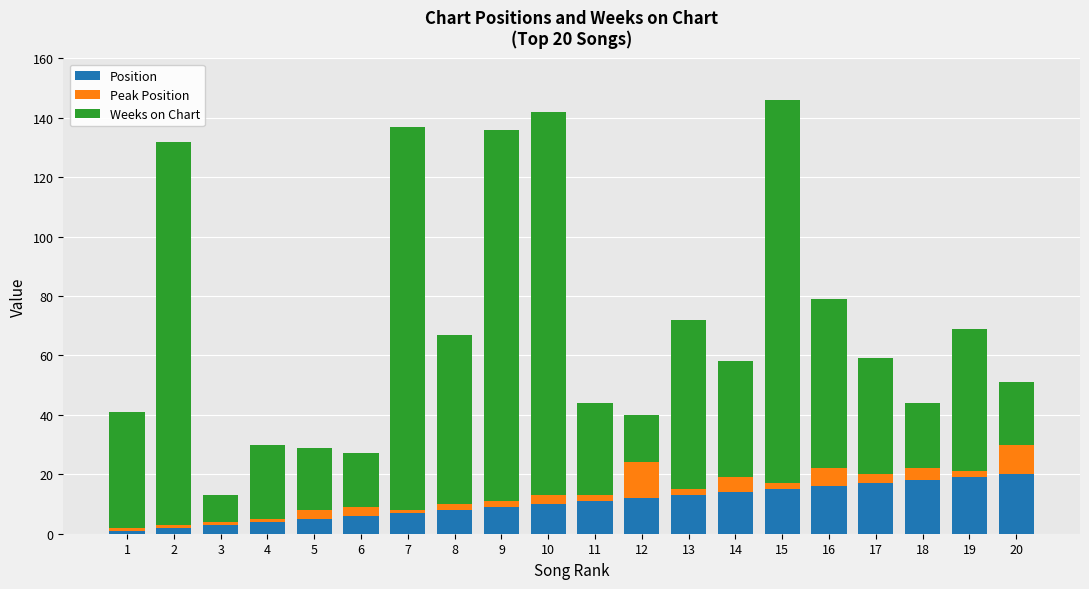

True or false: Position has a value of 6 at 6.

True